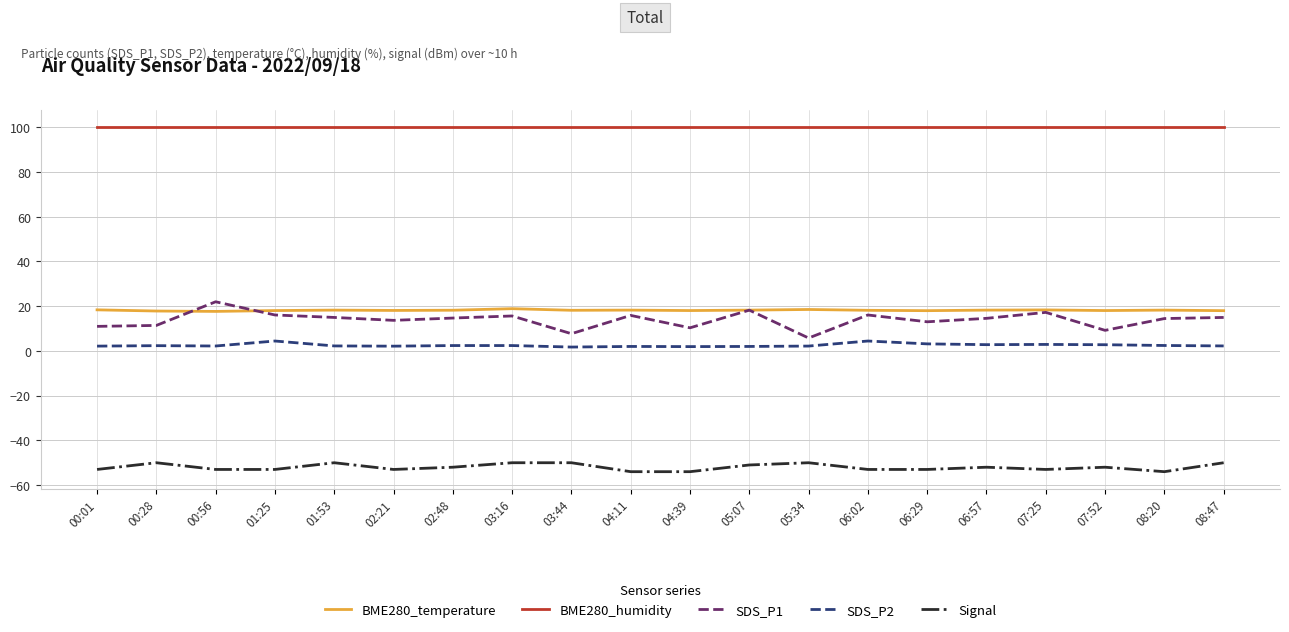

True or false: SDS_P2 and BME280_temperature intersect in this chart.

False